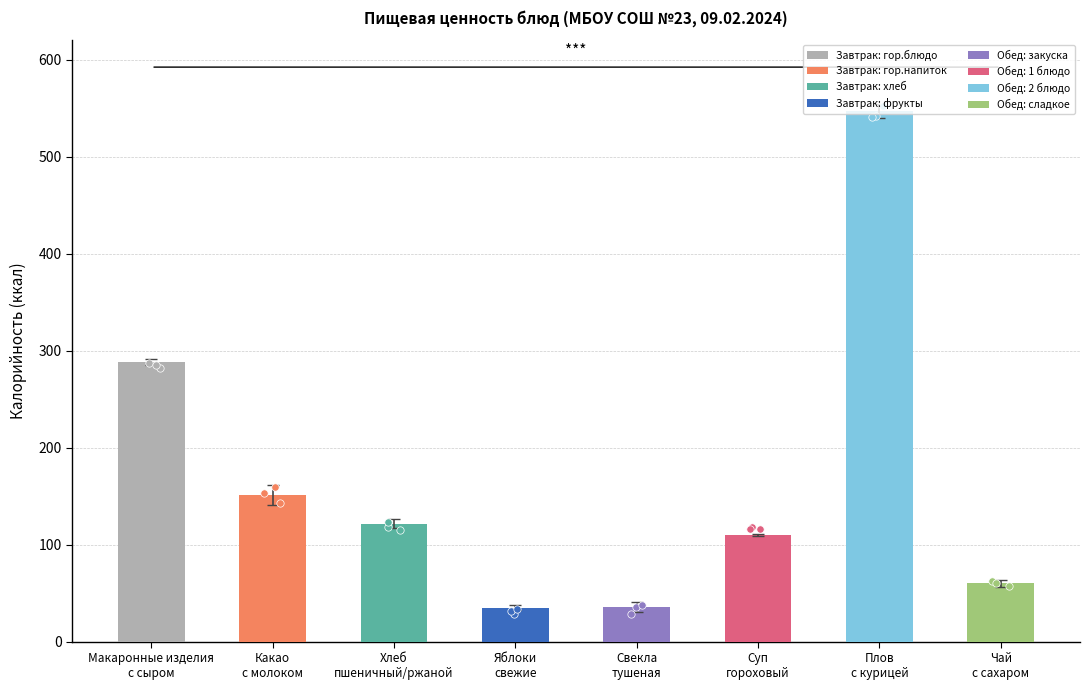

At how many categories does at least one series exceed 430?

1